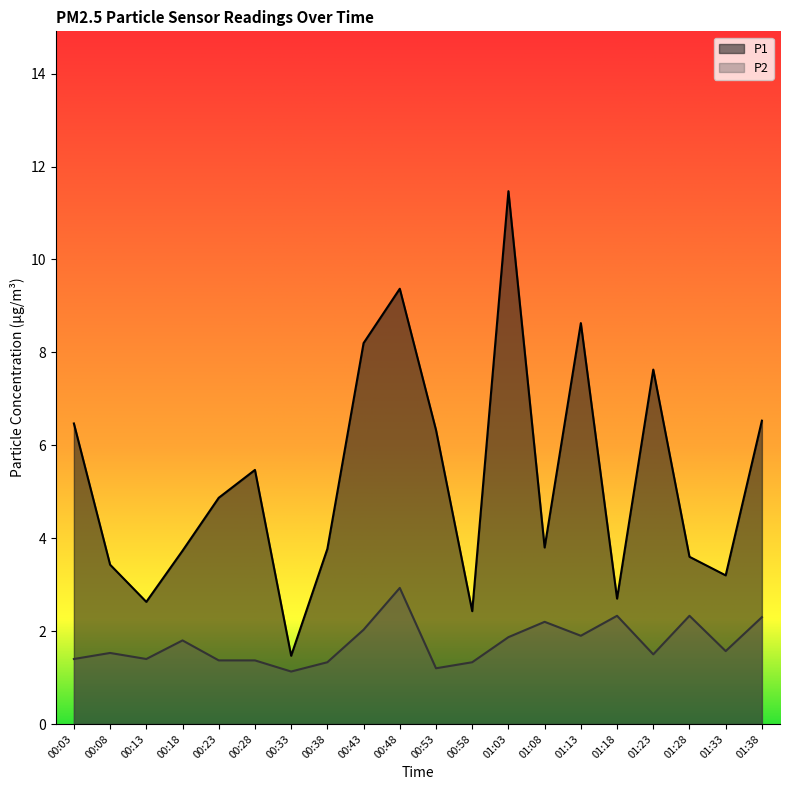

In P1, how many points are lower than both neighbors (excluding endpoints)?

6